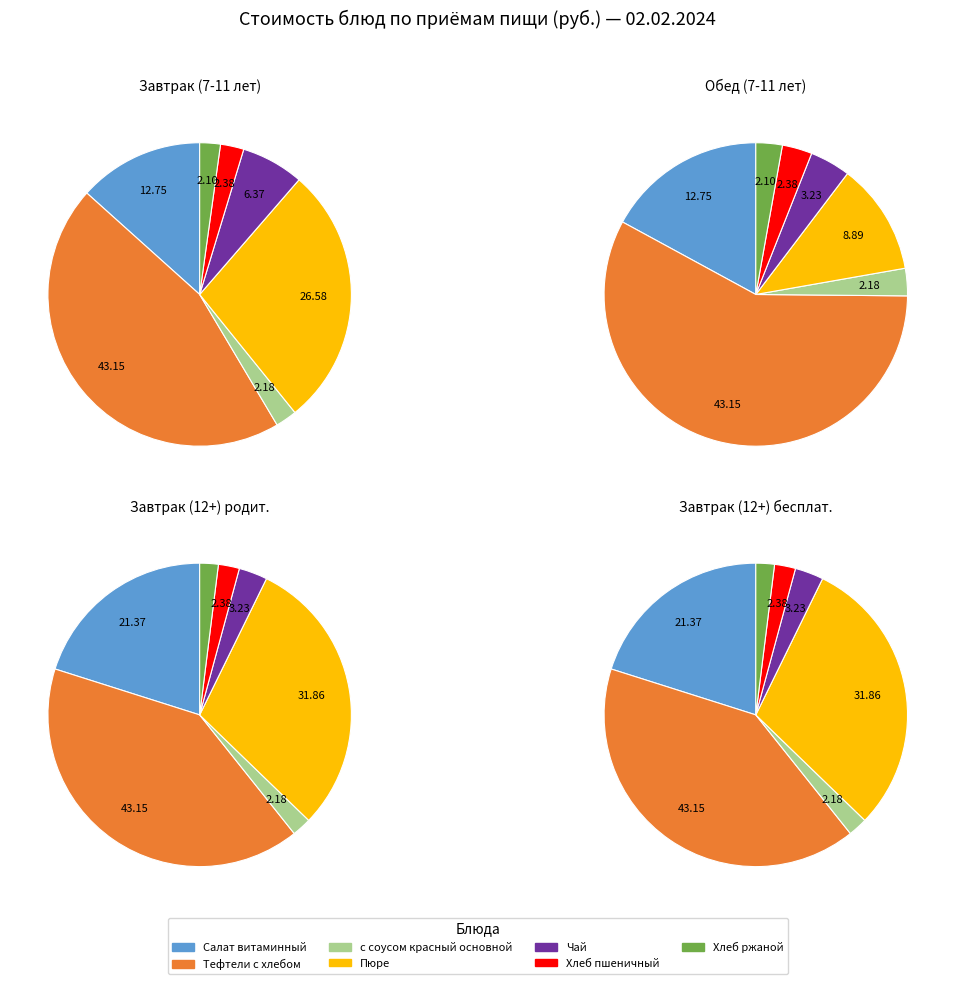

Which series has the largest range (max minus min)?

Завтрак (7-11 лет)